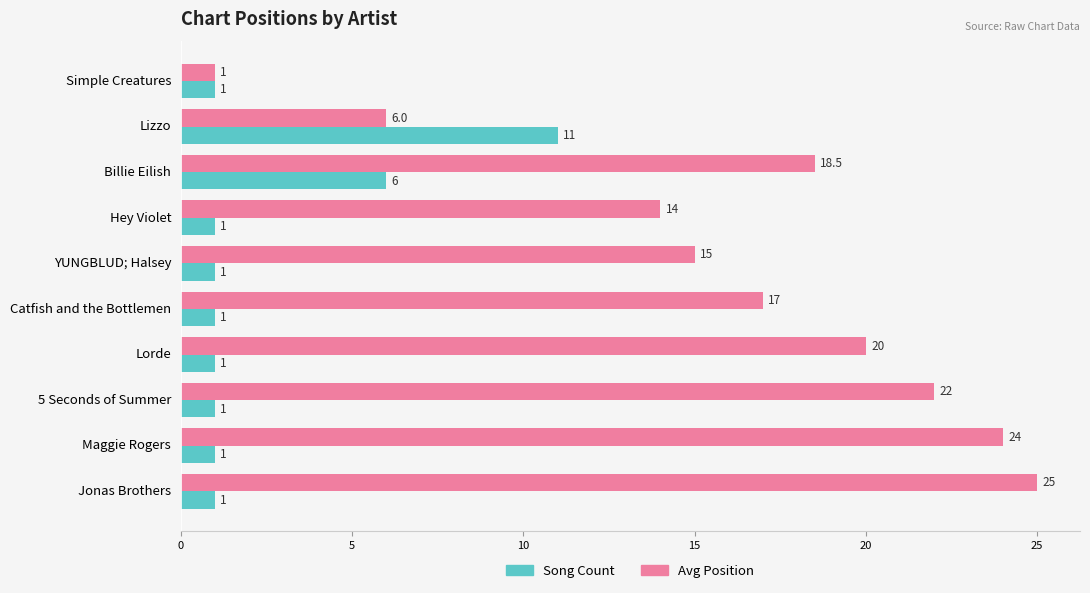

Which series has the widest spread of values?

Avg Position